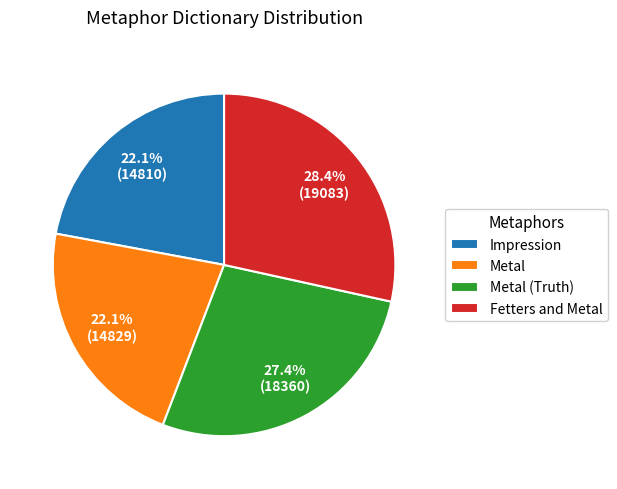

To the nearest percent, what portion does Impression represent?

22%